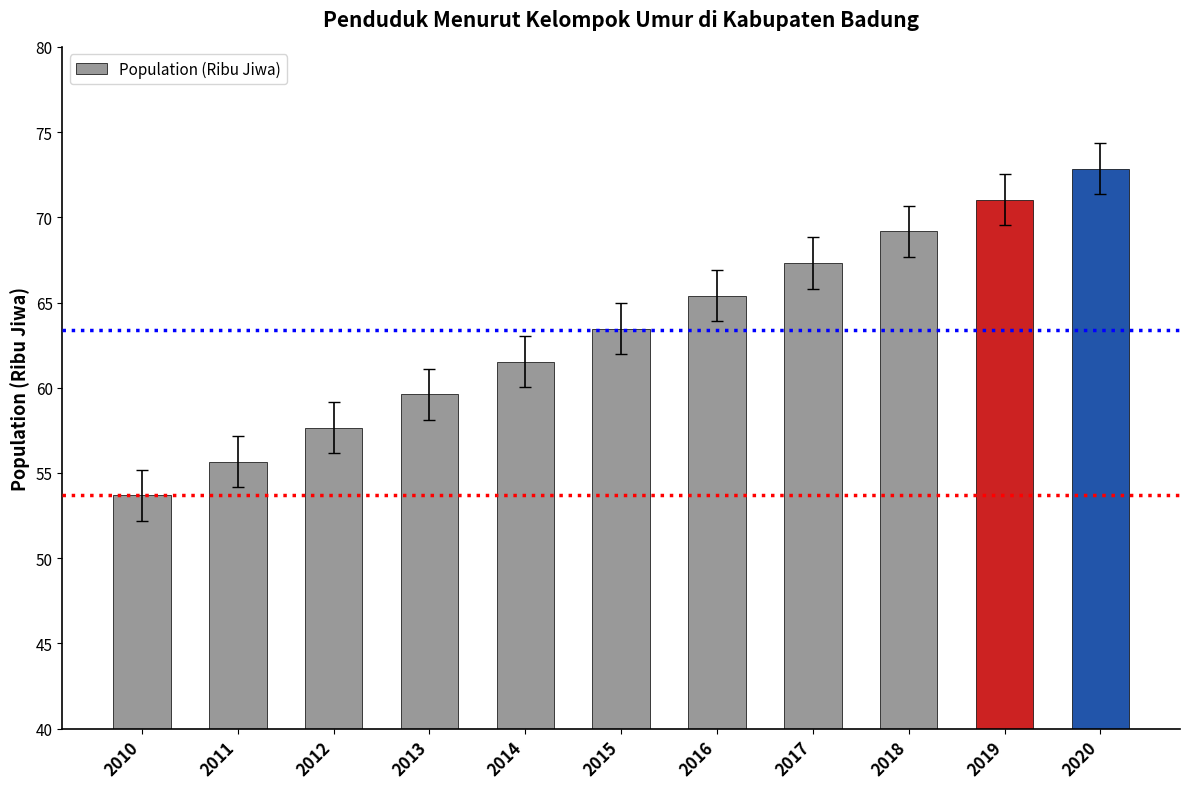

What is the greatest value displayed?

72.9